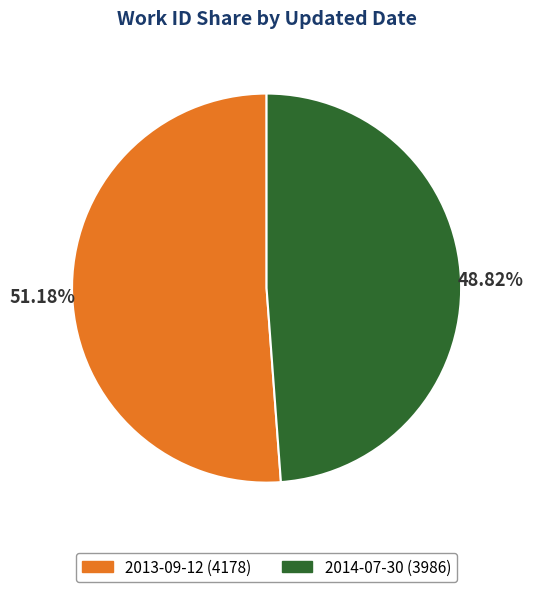

What is the total percentage of 2013-09-12 and 2014-07-30?

100.0%